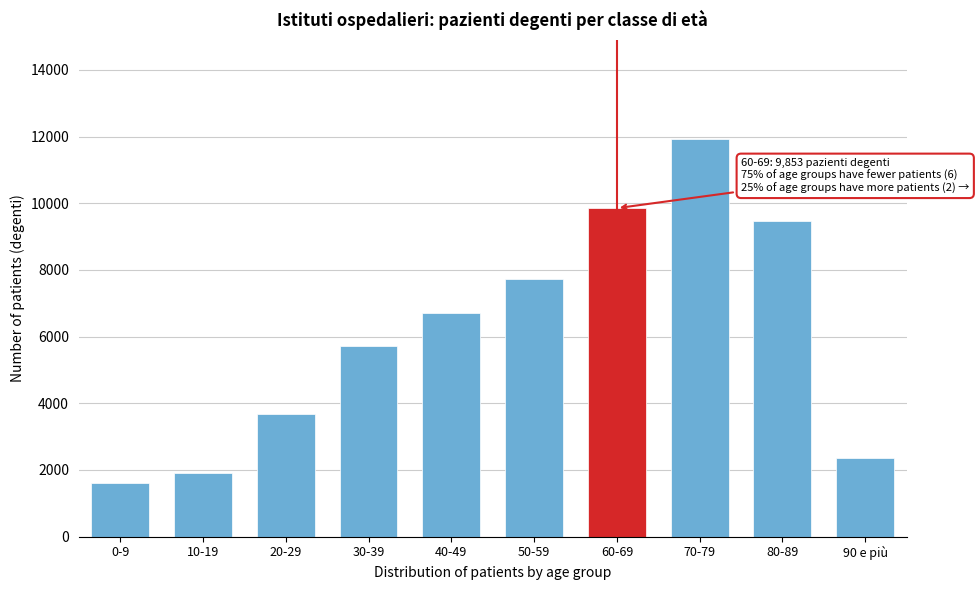

Reading right to left, what are all the values shown in this chart?

2369	9483	11919	9853	7726	6718	5728	3686	1895	1594